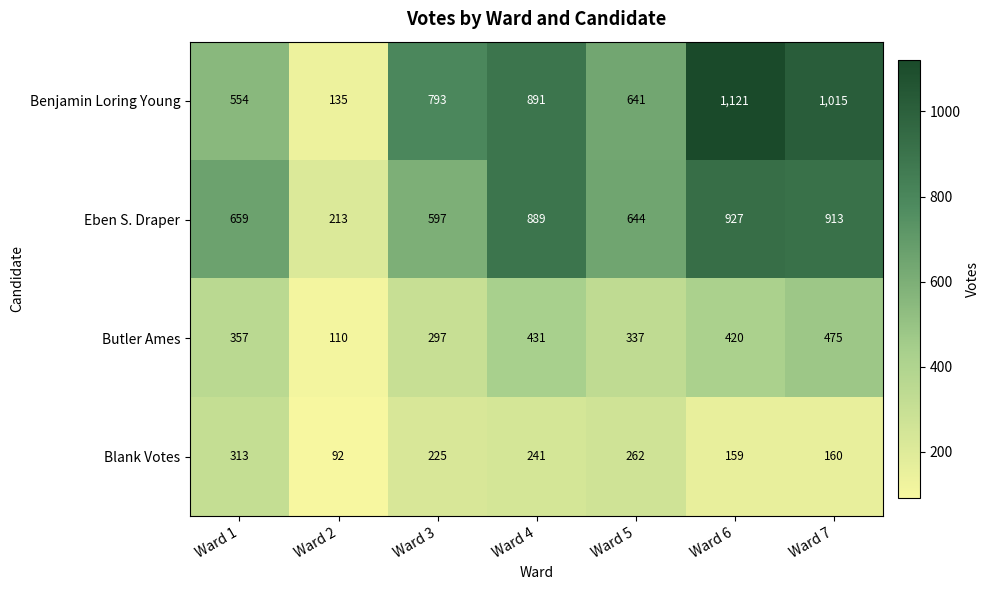

Reading right to left, what are all the values shown in this chart?

Benjamin Loring Young: Ward 7=1015	Ward 6=1121	Ward 5=641	Ward 4=891	Ward 3=793	Ward 2=135	Ward 1=554
Eben S. Draper: Ward 7=913	Ward 6=927	Ward 5=644	Ward 4=889	Ward 3=597	Ward 2=213	Ward 1=659
Butler Ames: Ward 7=475	Ward 6=420	Ward 5=337	Ward 4=431	Ward 3=297	Ward 2=110	Ward 1=357
Blank Votes: Ward 7=160	Ward 6=159	Ward 5=262	Ward 4=241	Ward 3=225	Ward 2=92	Ward 1=313